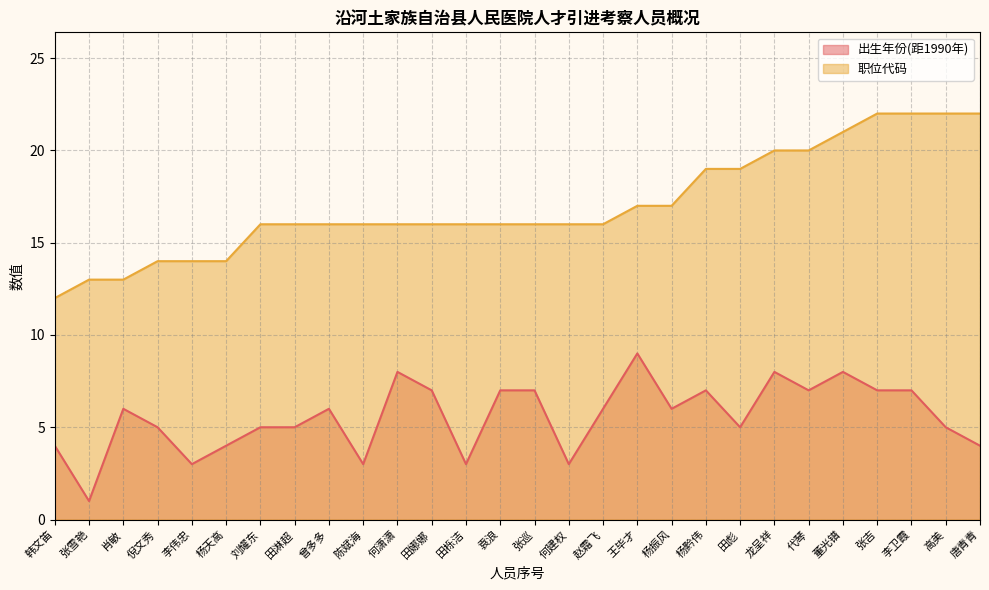

Which category has the lowest value in the 职位代码 series?

韩文笛